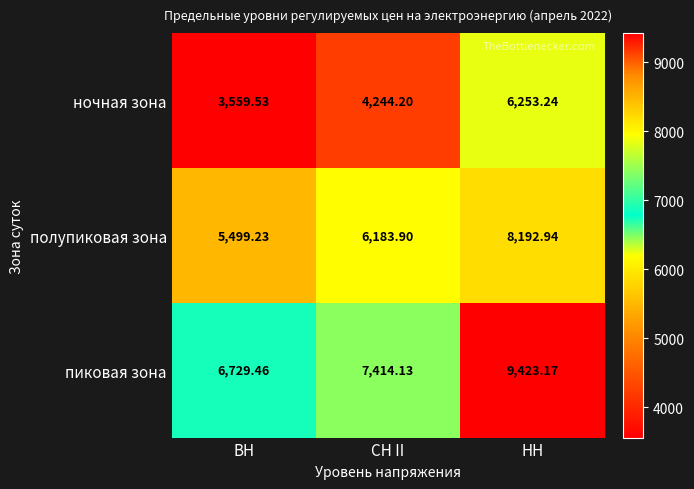

What is the total value across all series at СН II?

17842.2